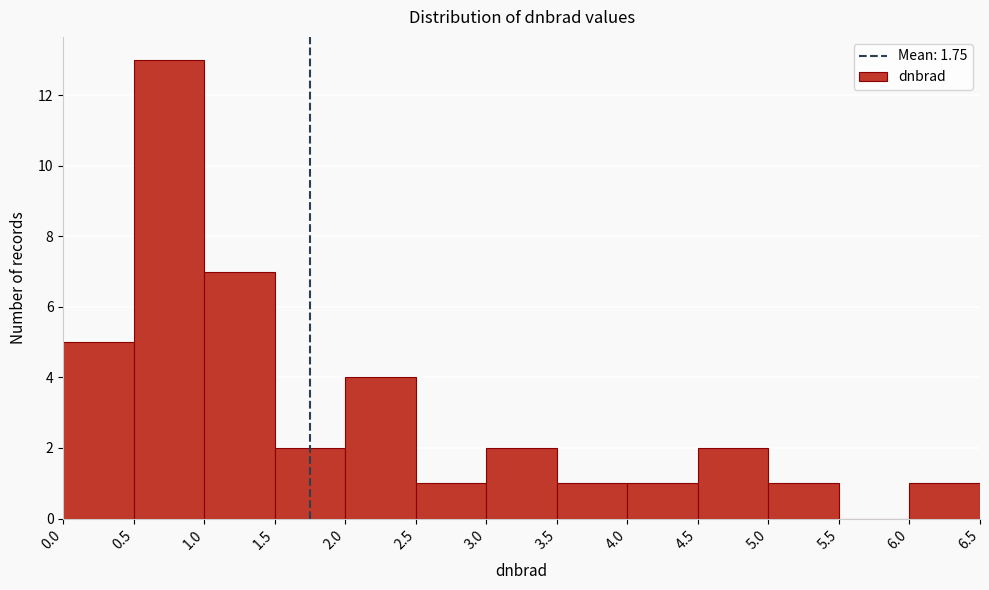

What is the height of the bar covering 4.5 to 5.0 on the x-axis? The values are not printed on the chart, so give them approximately, as read against the axis.

2